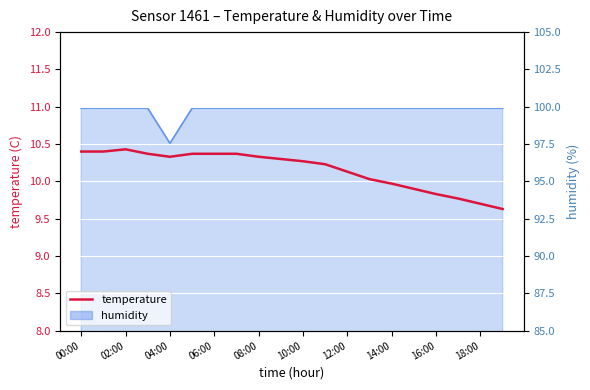

What is the difference between the second highest and second lowest values?

0.7